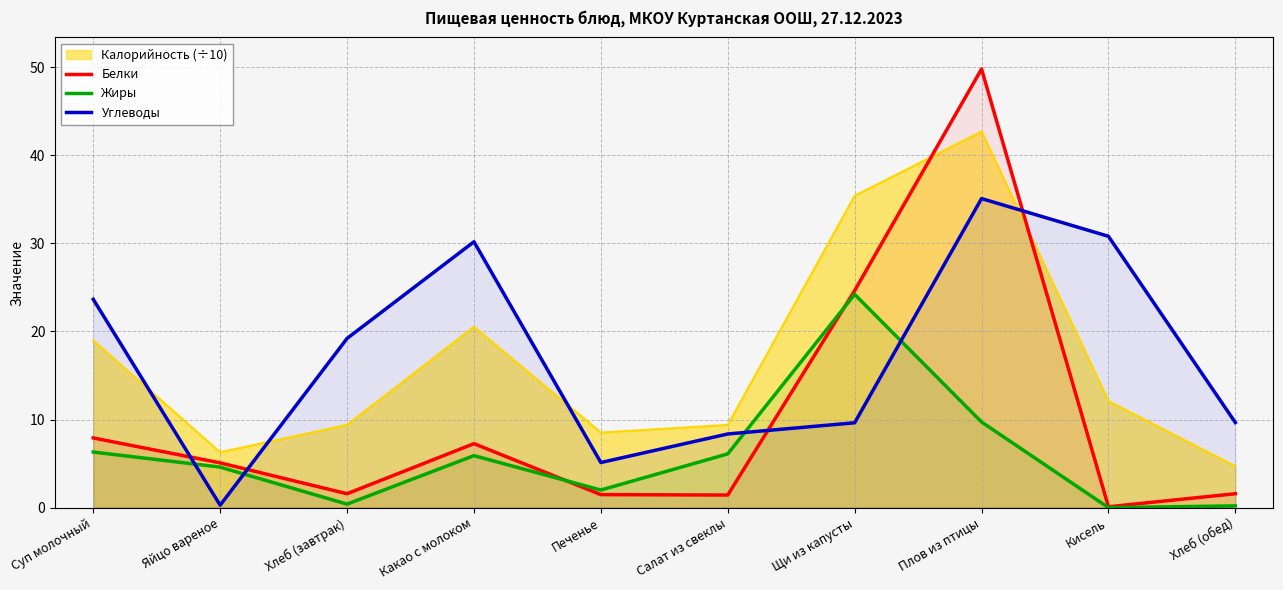

The Жиры series shows 6.3 at Суп молочный. True or false?

True